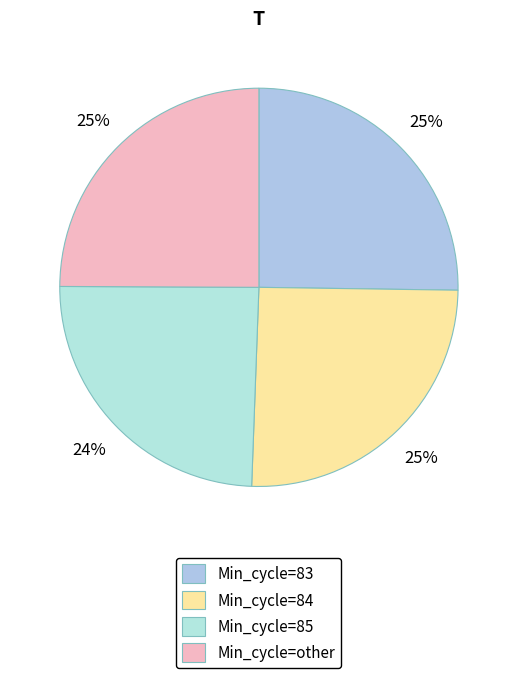

True or false: Min_cycle=85 accounts for 18% of the total.

False